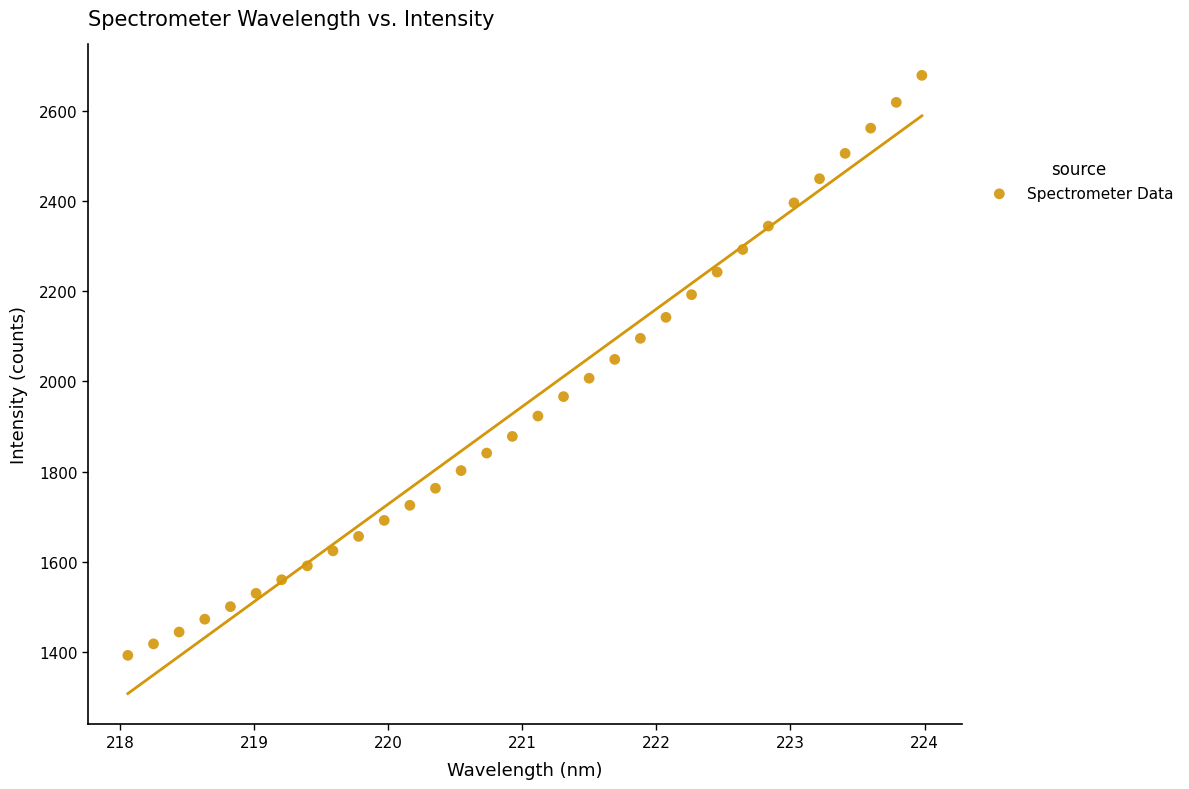

What is the range of Y values (max minus min)?

1285.6